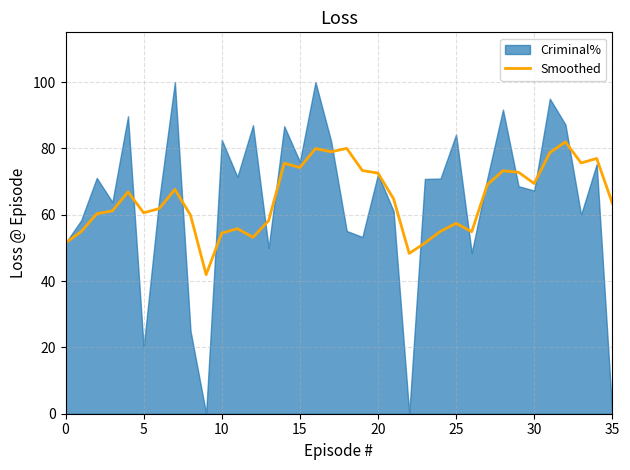

What is the change in value from 20 to 27?

-3.5